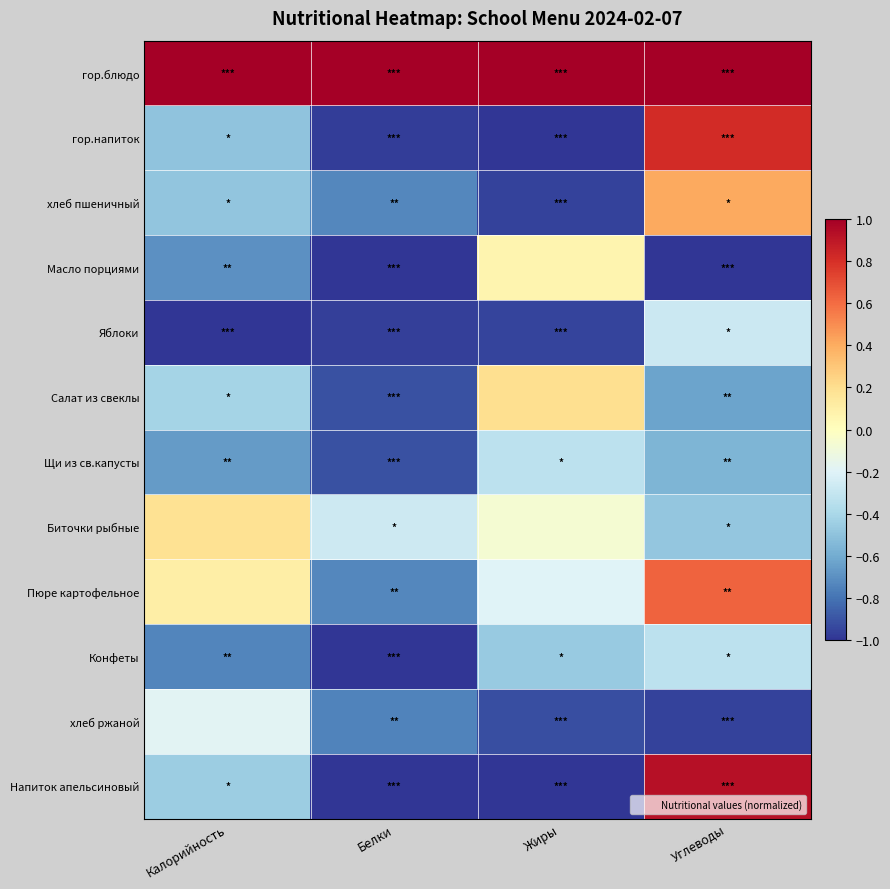

At Жиры, list the series in order from smallest to largest.

Напиток апельсиновый, гор.напиток, хлеб пшеничный, Яблоки, хлеб ржаной, Конфеты, Щи из св.капусты, Пюре картофельное, Биточки рыбные, Масло порциями, Салат из свеклы, гор.блюдо